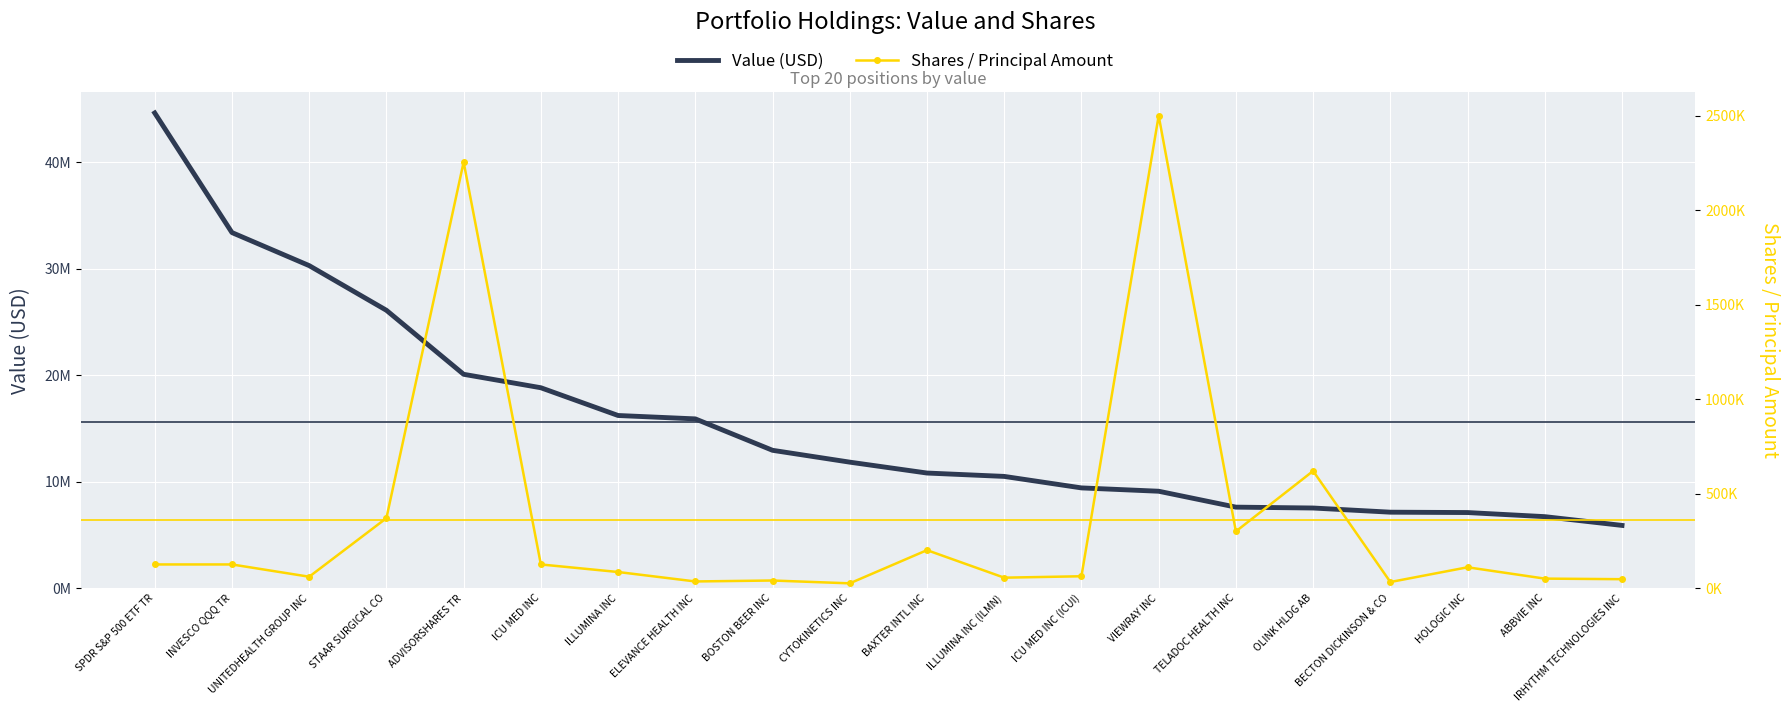

Reading left to right, extract all data points from this chart.

Value (USD): SPDR S&P 500 ETF TR=44648000	INVESCO QQQ TR=33408000	UNITEDHEALTH GROUP INC=30302000	STAAR SURGICAL CO=26104000	ADVISORSHARES TR=20089000	ICU MED INC=18825000	ILLUMINA INC=16217000	ELEVANCE HEALTH INC=15898000	BOSTON BEER INC=12946000	CYTOKINETICS INC=11833000	BAXTER INTL INC=10810000	ILLUMINA INC (ILMN)=10493000	ICU MED INC (ICUI)=9413000	VIEWRAY INC=9100000	TELADOC HEALTH INC=7605000	OLINK HLDG AB=7523000	BECTON DICKINSON & CO=7131000	HOLOGIC INC=7097000	ABBVIE INC=6711000	IRHYTHM TECHNOLOGIES INC=5888000
Shares / Principal Amount: SPDR S&P 500 ETF TR=125000	INVESCO QQQ TR=125000	UNITEDHEALTH GROUP INC=60000	STAAR SURGICAL CO=370000	ADVISORSHARES TR=2254700	ICU MED INC=125000	ILLUMINA INC=85000	ELEVANCE HEALTH INC=35000	BOSTON BEER INC=40000	CYTOKINETICS INC=25000	BAXTER INTL INC=200700	ILLUMINA INC (ILMN)=55000	ICU MED INC (ICUI)=62500	VIEWRAY INC=2500000	TELADOC HEALTH INC=300000	OLINK HLDG AB=619723	BECTON DICKINSON & CO=32000	HOLOGIC INC=110000	ABBVIE INC=50000	IRHYTHM TECHNOLOGIES INC=47000